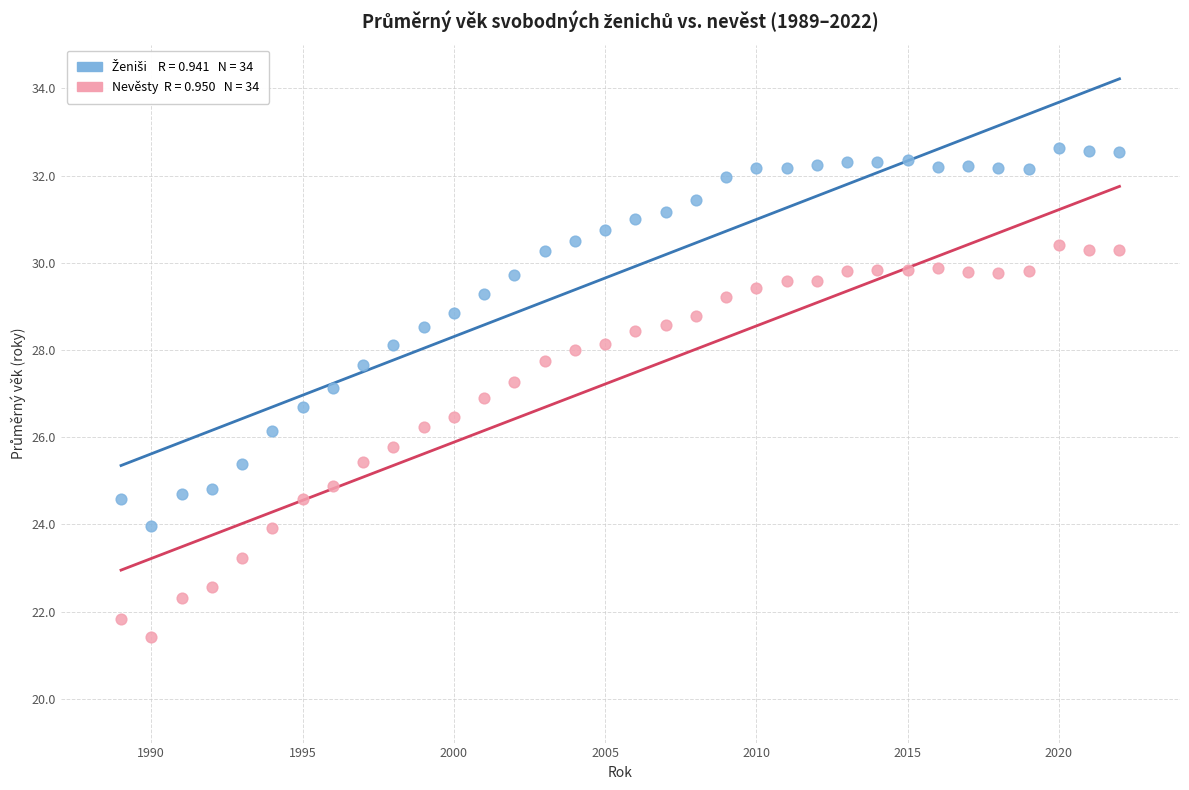

Across all data points, what is the range of Y values (max minus min)?

11.2